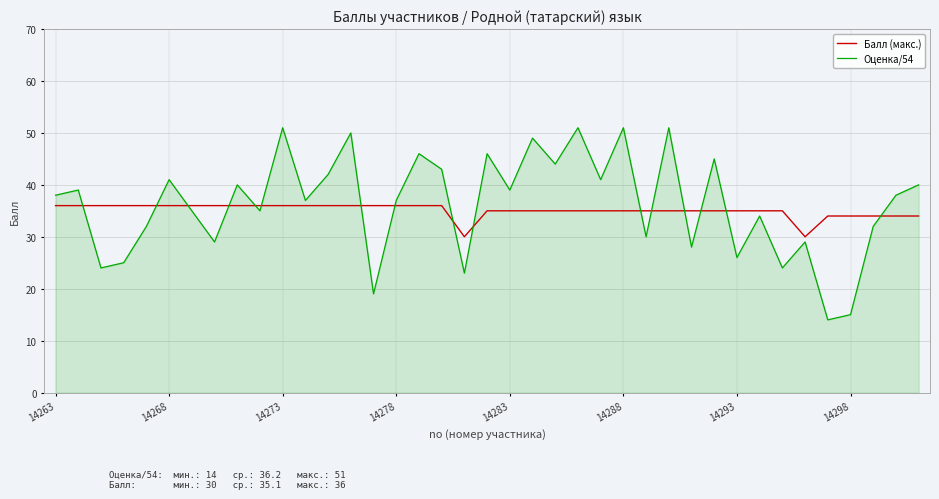

Which series has the widest spread of values?

Оценка/54